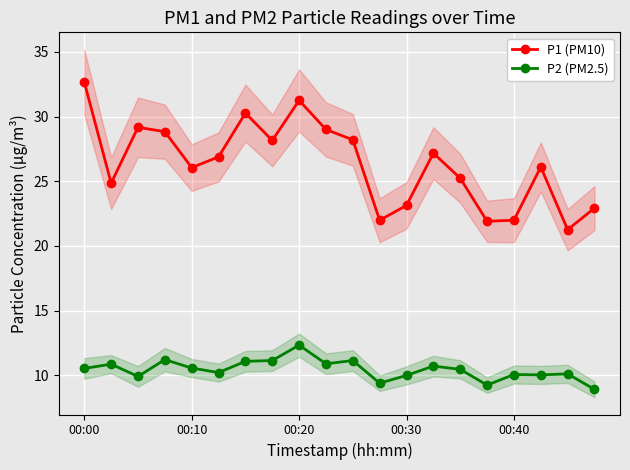

Which series has the largest total across all categories?

P1 (PM10)